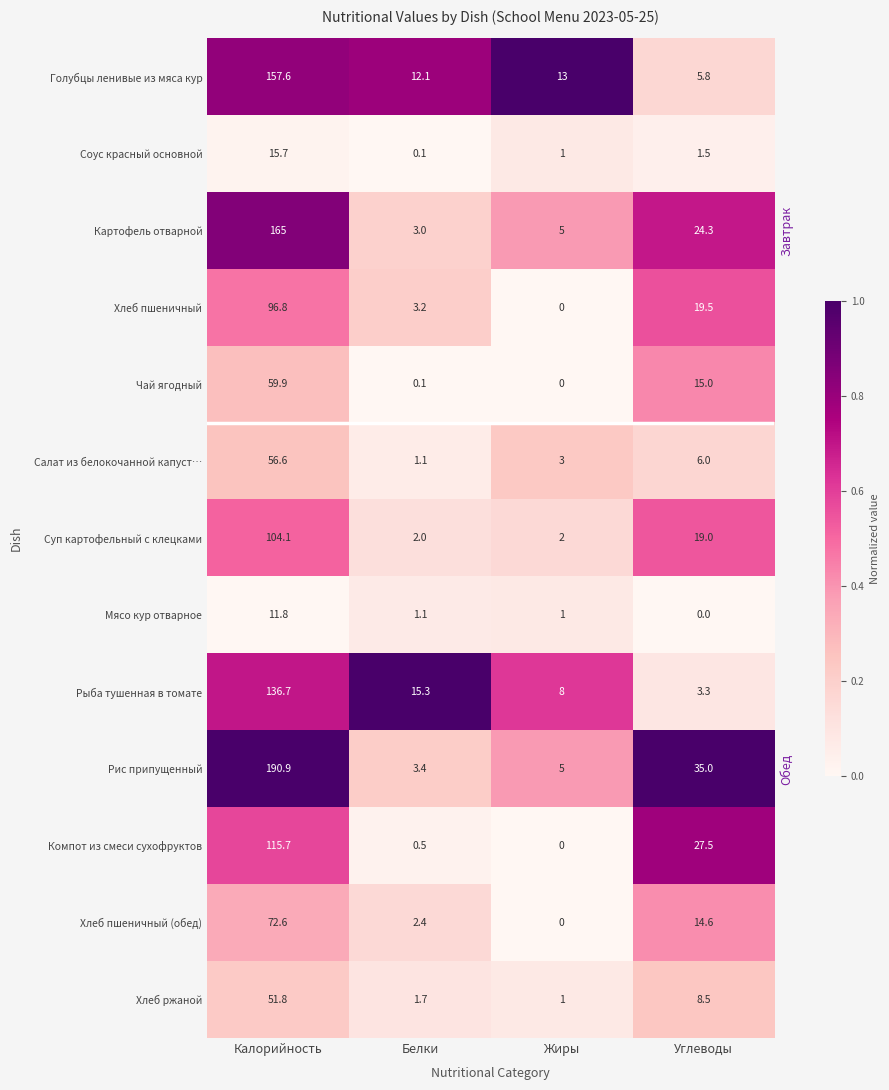

Rank the series at Калорийность from highest to lowest value.

Рис припущенный, Картофель отварной, Голубцы ленивые из мяса кур, Рыба тушенная в томате, Компот из смеси сухофруктов, Суп картофельный с клецками, Хлеб пшеничный, Хлеб пшеничный (обед), Чай ягодный, Салат из белокочанной капуст…, Хлеб ржаной, Соус красный основной, Мясо кур отварное